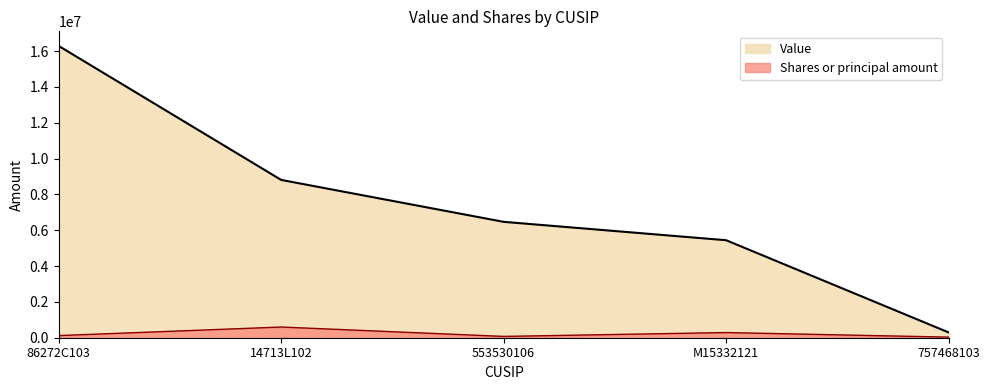

What is the label of the 1st point from the right?

757468103